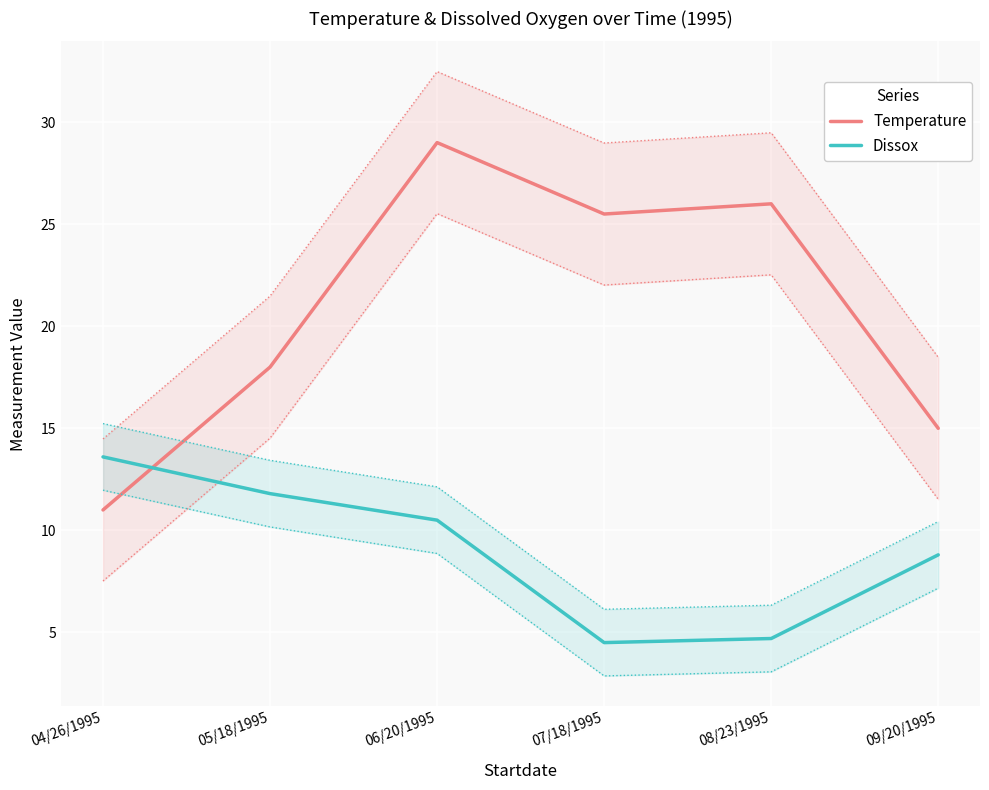

Reading left to right, transcribe all the data shown in this chart.

Temperature: 04/26/1995=11.0	05/18/1995=18.0	06/20/1995=29.0	07/18/1995=25.5	08/23/1995=26.0	09/20/1995=15.0
Dissox: 04/26/1995=13.6	05/18/1995=11.8	06/20/1995=10.5	07/18/1995=4.5	08/23/1995=4.7	09/20/1995=8.8